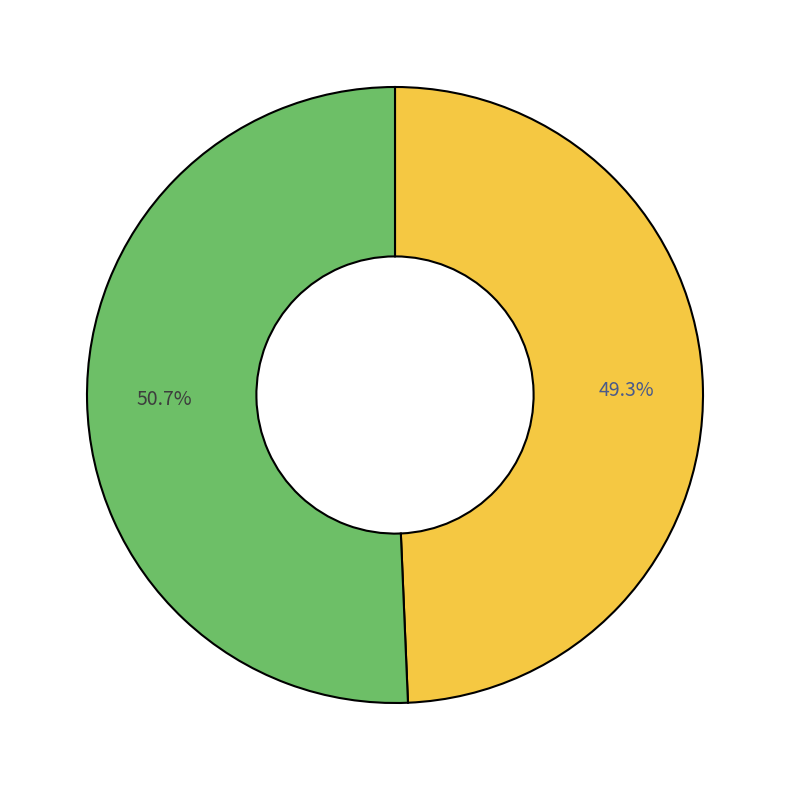

To the nearest percent, what is the average slice percentage?

50%